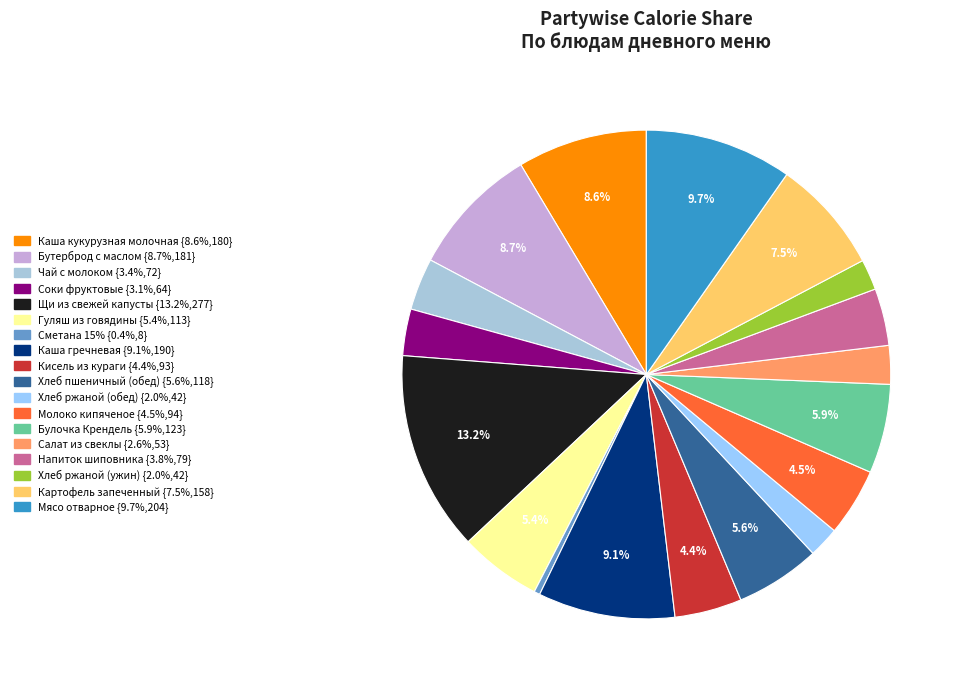

To the nearest percent, what is the combined percentage of Напиток шиповника and Сметана 15%?

4%